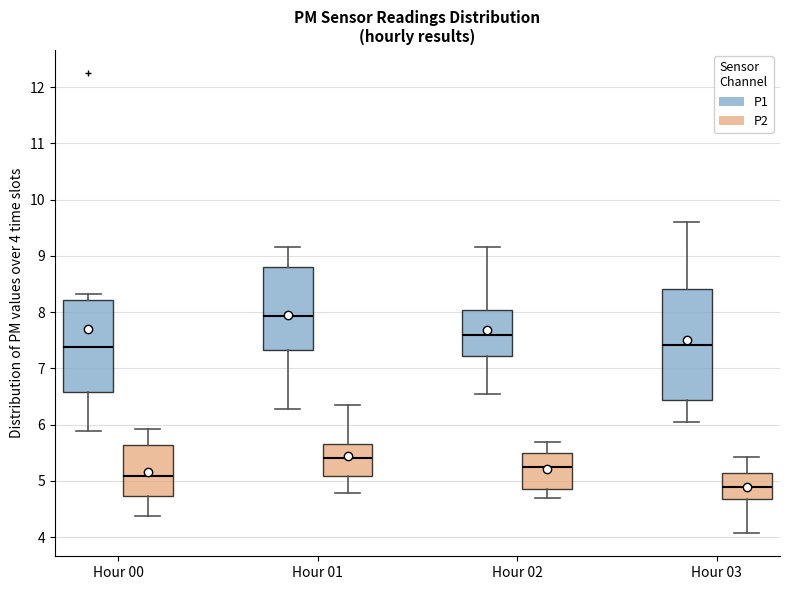

Where is the upper edge of the box for Hour 02 (P1) on the y-axis? The values are not printed on the chart, so give them approximately, as read against the axis.

8.0